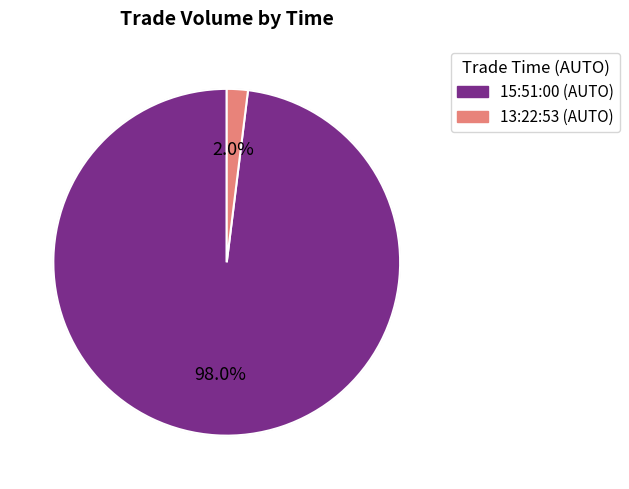

Is the sum of 15:51:00 and 13:22:53 greater than half?

Yes